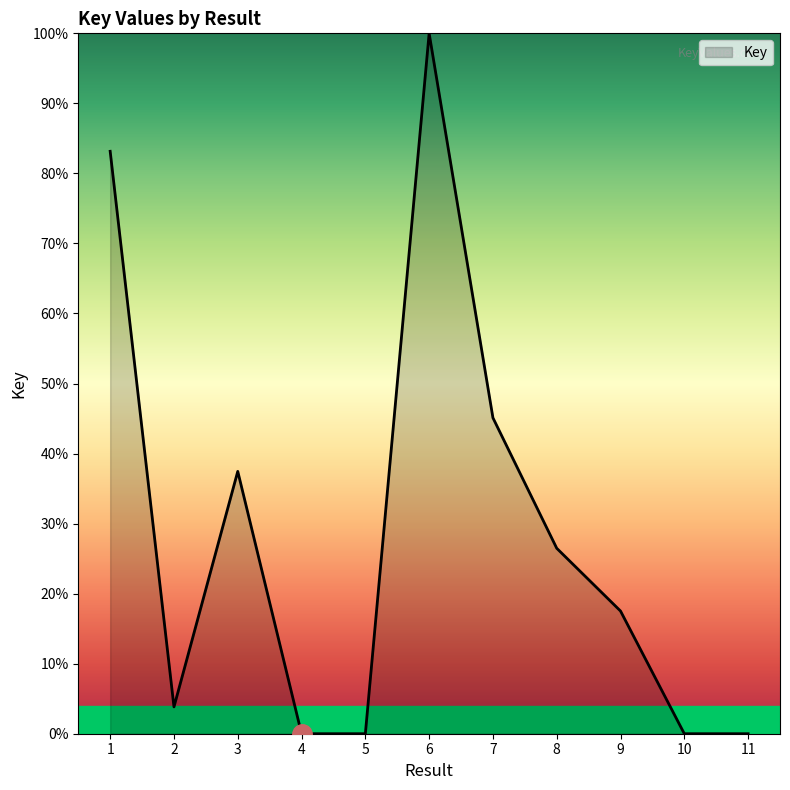

At which label is the value closest to 50?

7